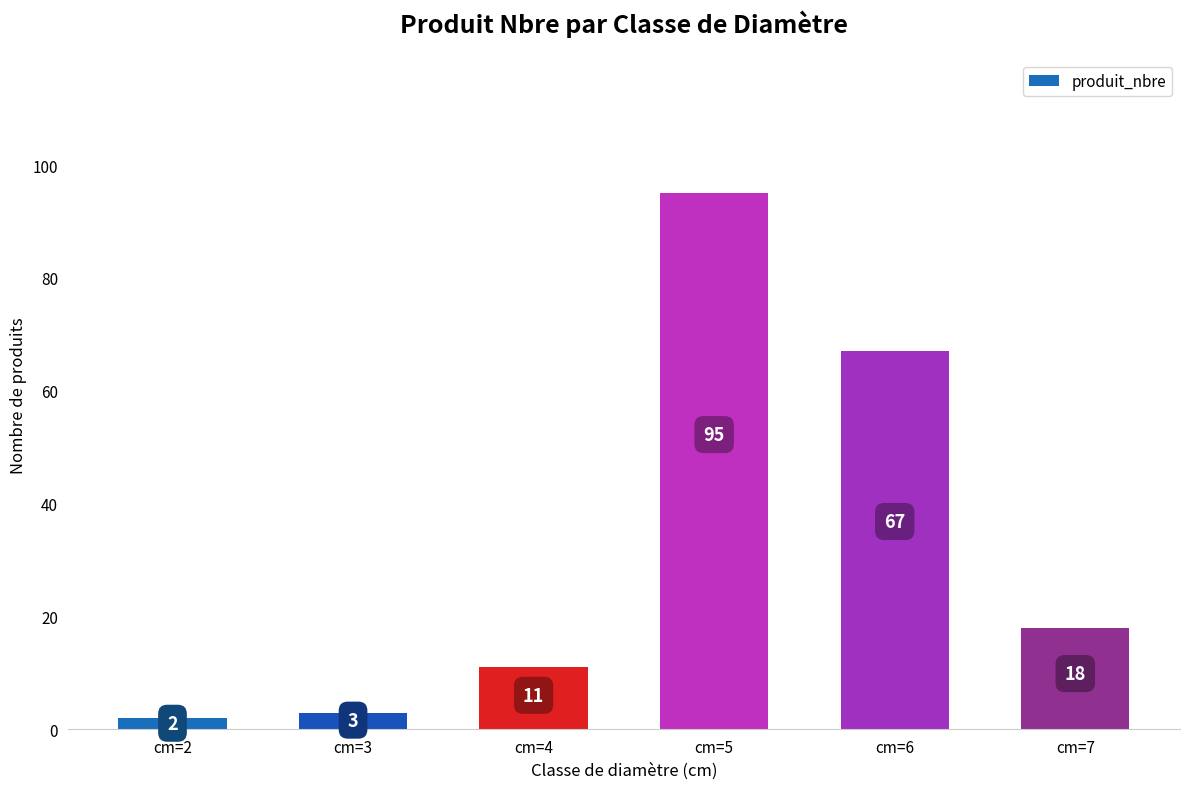

Is it true that the value at cm=2 is 2?

True